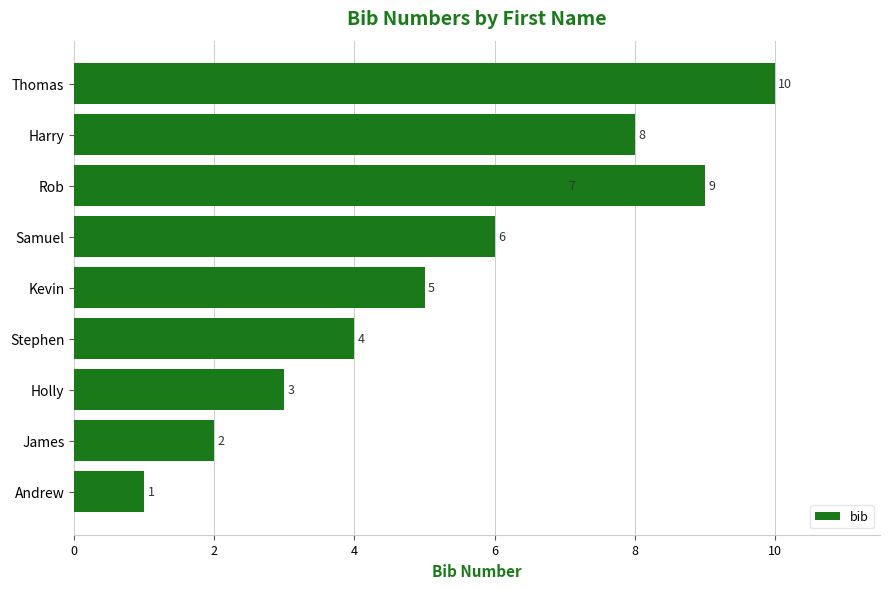

What is the difference between the second highest and second lowest values?

7